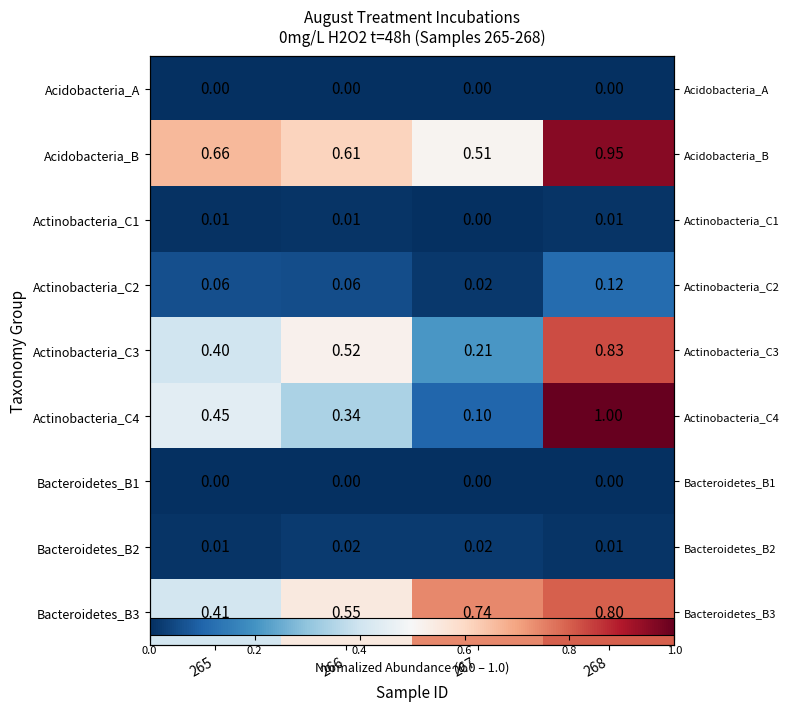

What is the spread (max minus min) of values at 268?

1.0